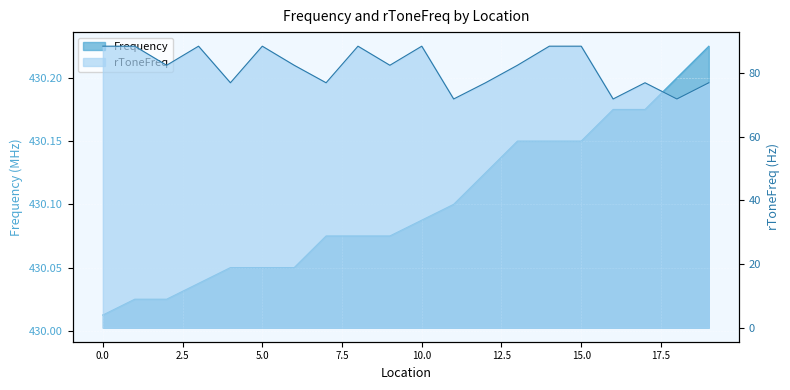

What are all the series names shown in the legend?

Frequency, rToneFreq